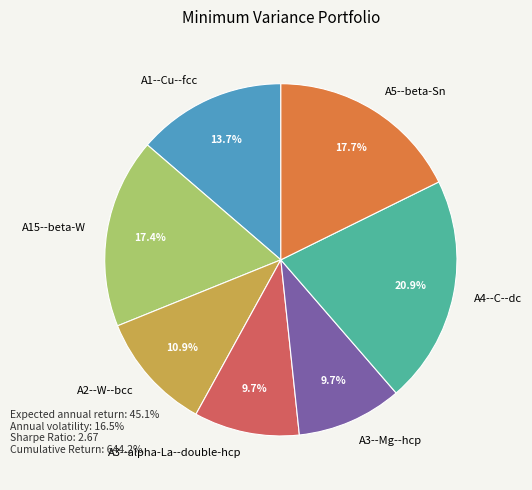

Does A1--Cu--fcc account for over 50% of the chart?

No